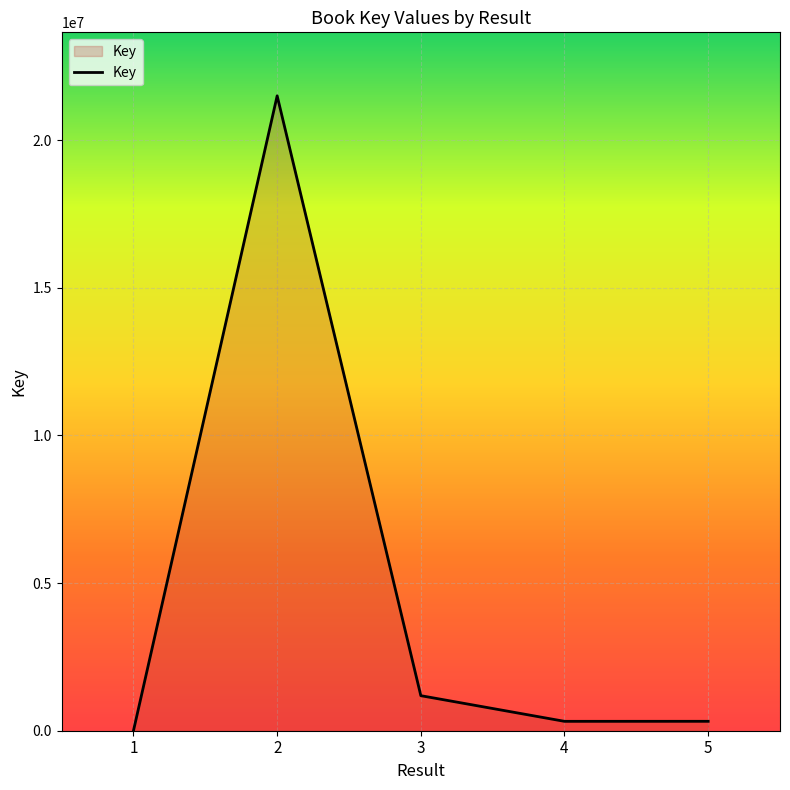

How many series are shown in this chart?

1